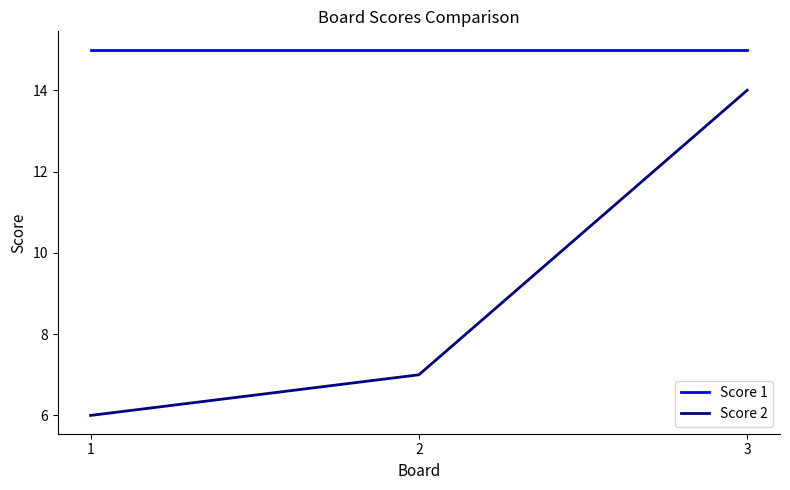

True or false: Score 2 has a value of 3 at 3.

False